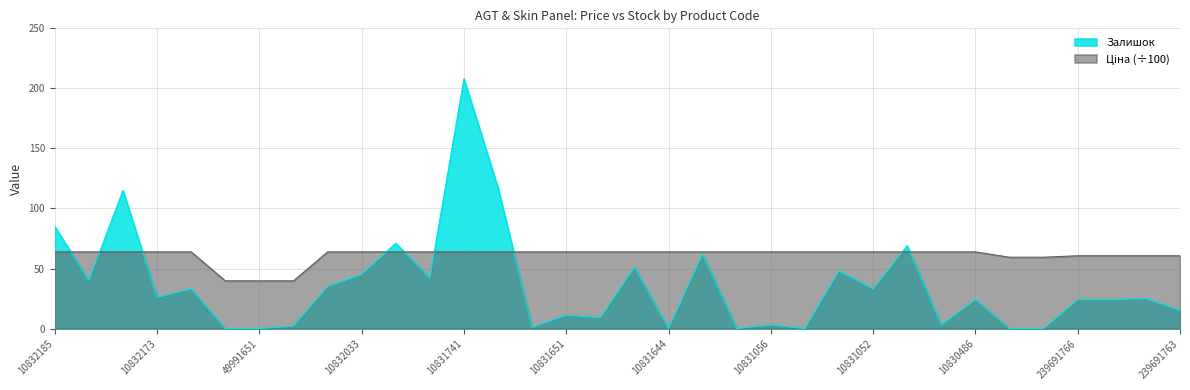

What is the difference between the maximum and second lowest values in the Ціна series?

24.1